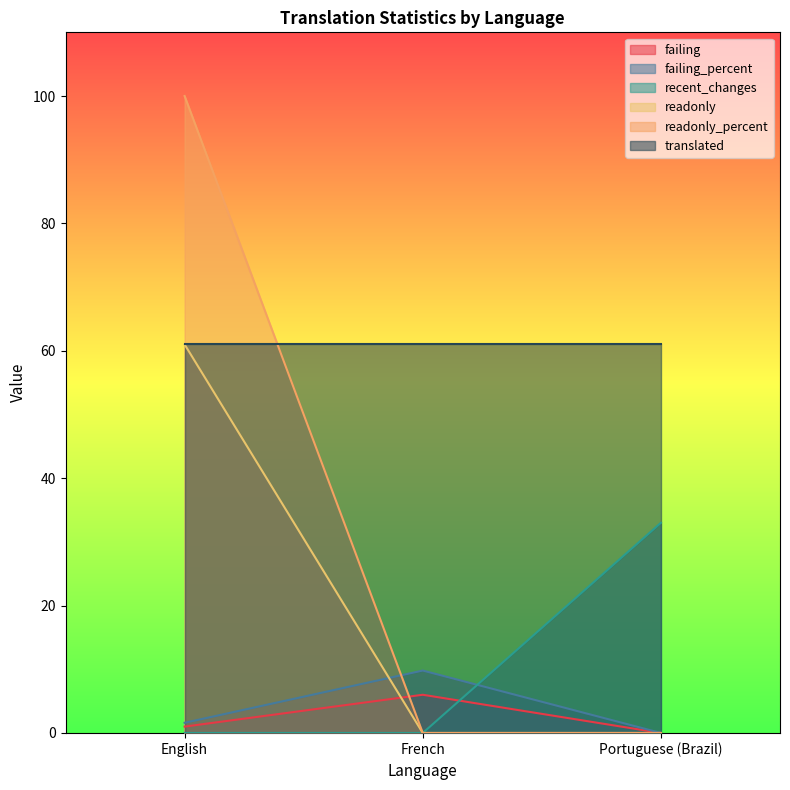

Which category has the highest value in the failing_percent series?

French